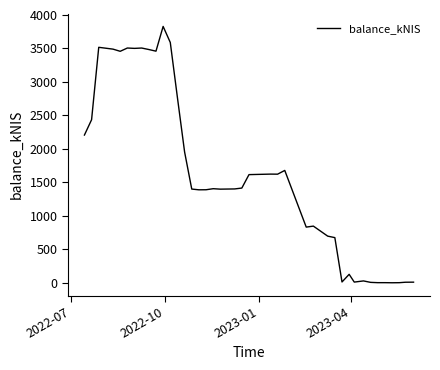

What is the maximum value shown in the chart?

3828.6